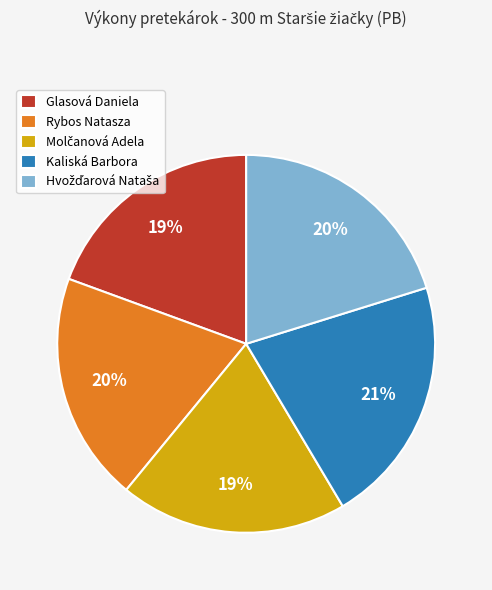

Do Rybos Natasza and Glasová Daniela together represent more than half of the pie?

No